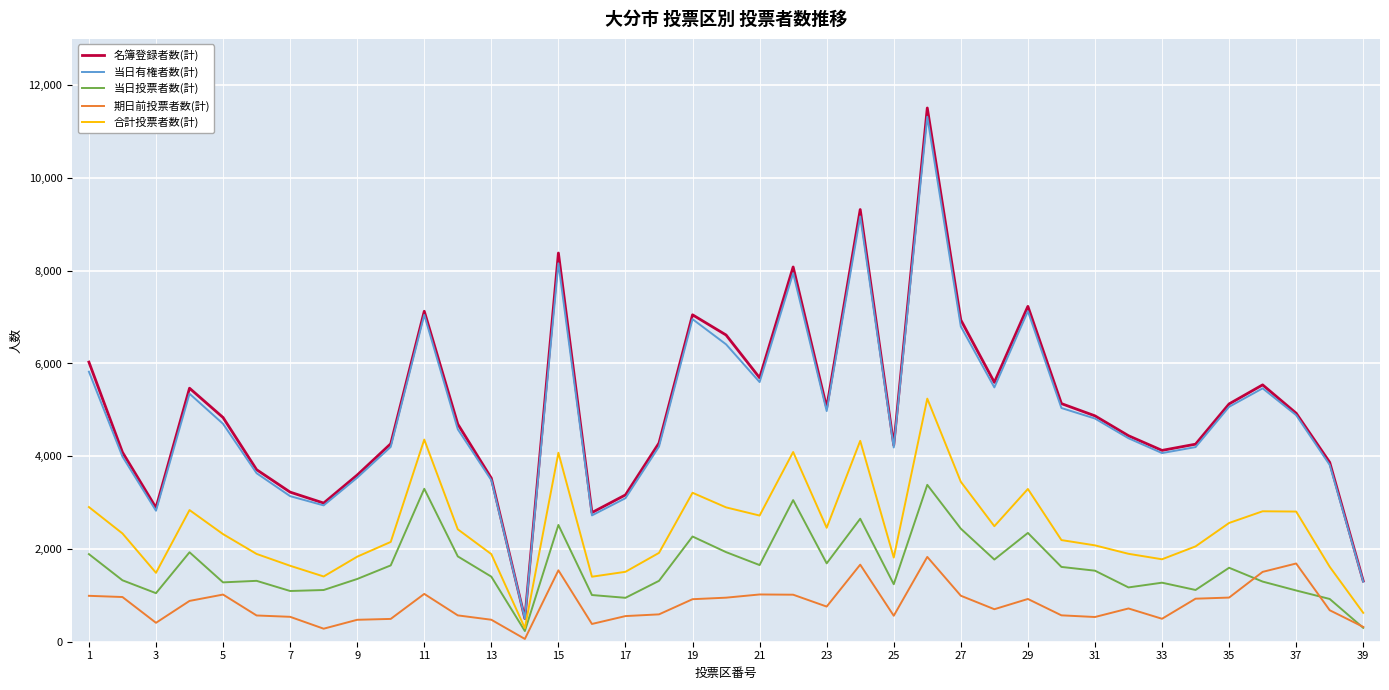

How many interior local valleys does the 名簿登録者数(計) series have?

9